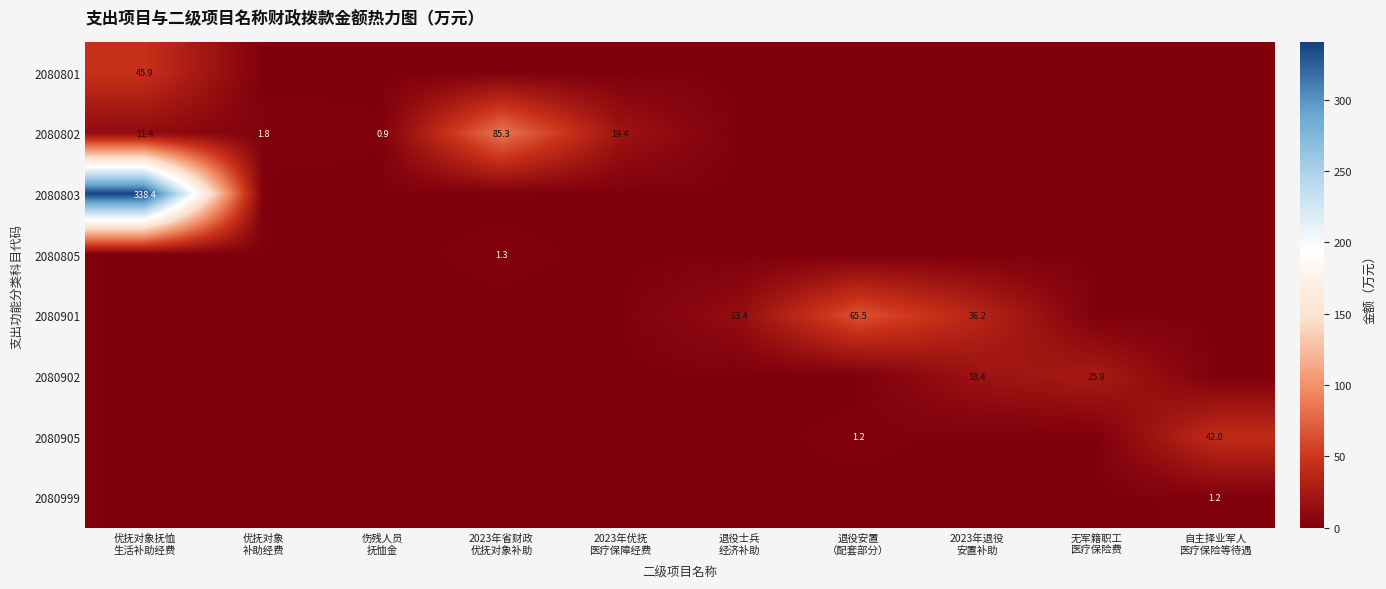

Is the value of 2080999 at 无军籍职工 医疗保险费 greater than the value of 2080905 at 2023年优抚 医疗保障经费?

No